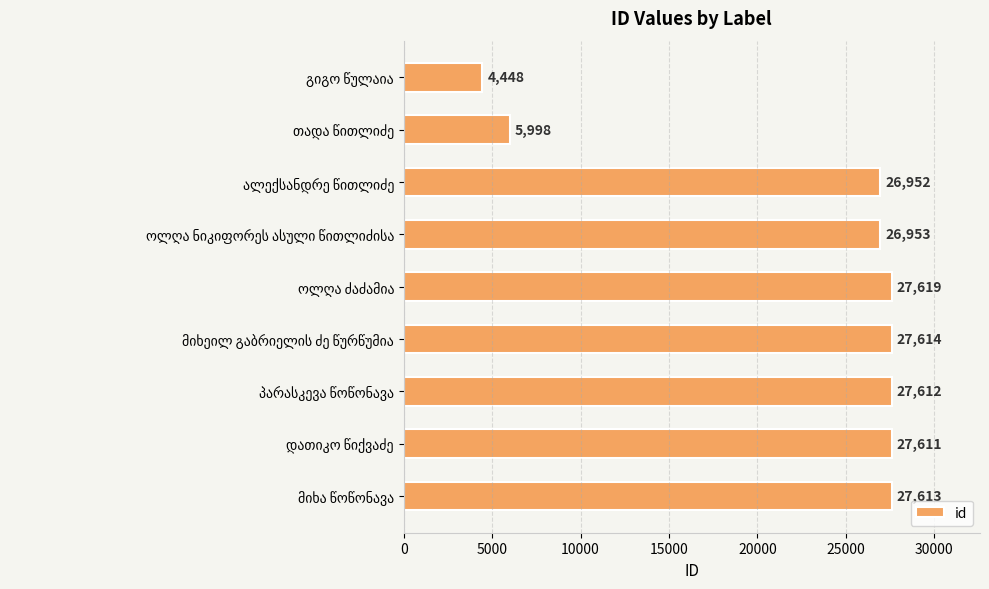

What is the average value?

22491